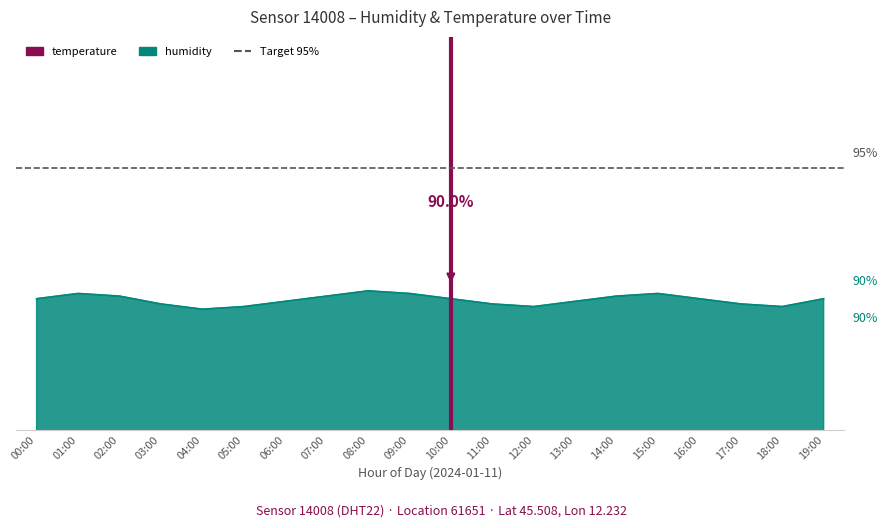

What is the smallest value displayed?

89.6